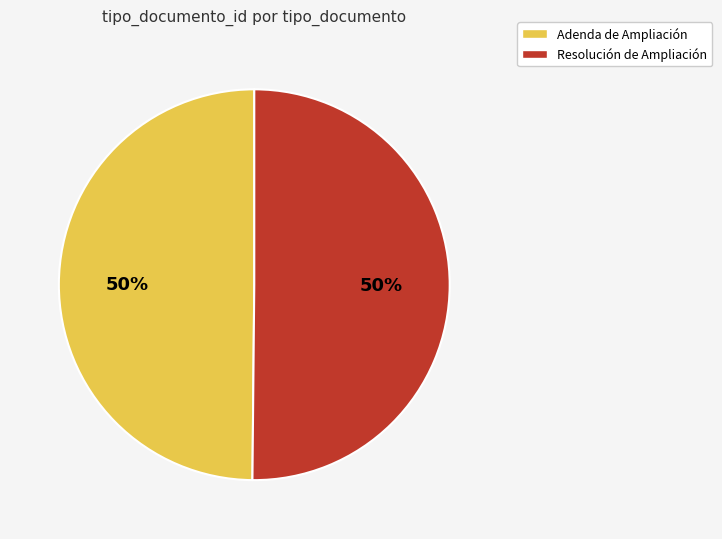

To the nearest percent, what percentage of the pie is Adenda de Ampliación?

50%